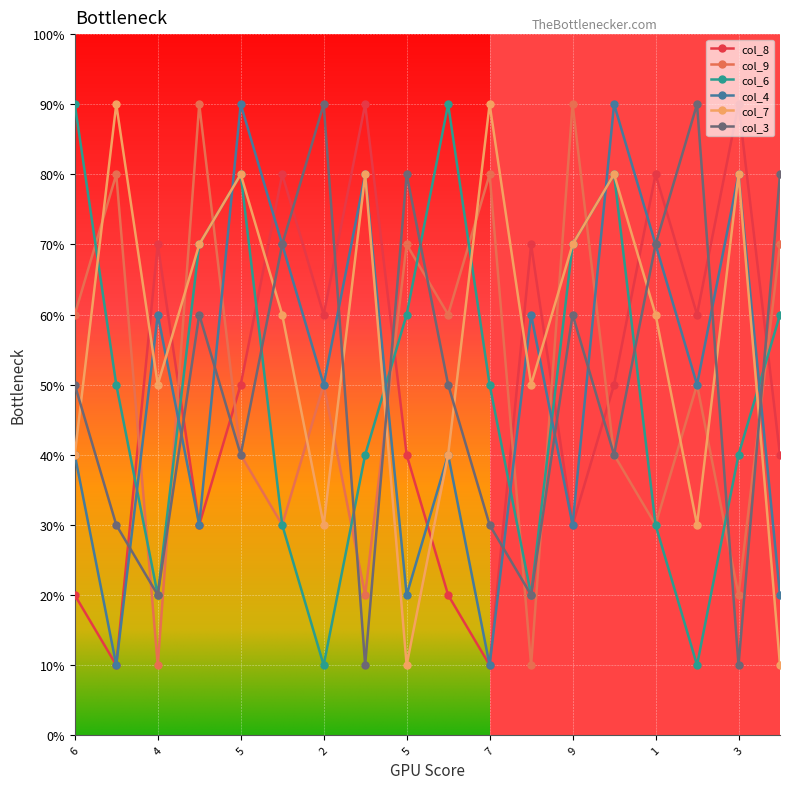

Which series has the largest total across all categories?

col_7